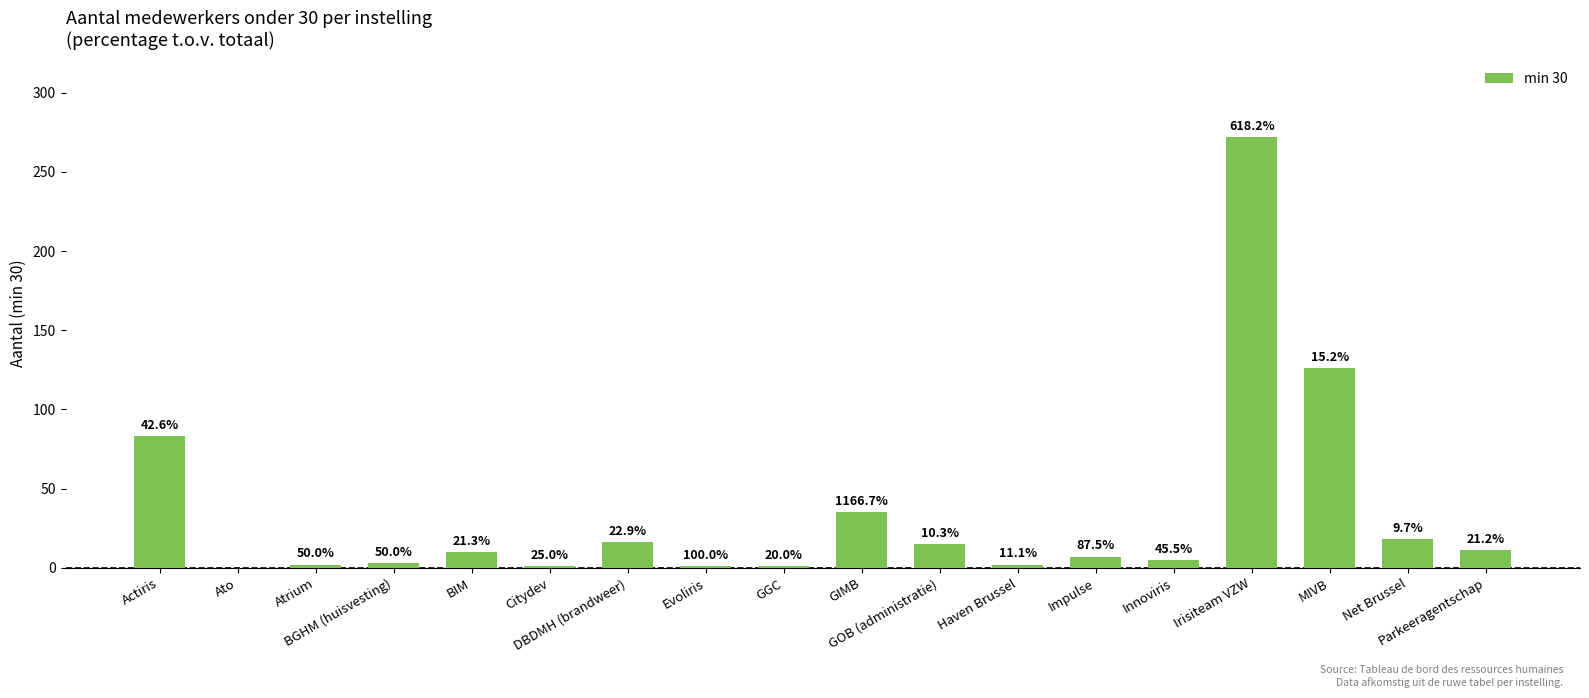

Rank the categories by value from lowest to highest.

Ato, Citydev, Evoliris, GGC, Atrium, Haven Brussel, BGHM (huisvesting), Innoviris, Impulse, BIM, Parkeeragentschap, GOB (administratie), DBDMH (brandweer), Net Brussel, GIMB, Actiris, MIVB, Irisiteam VZW